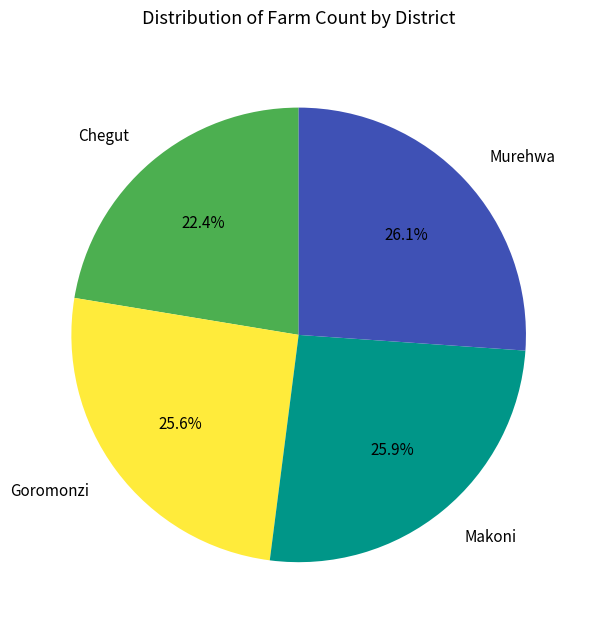

Does any single category account for the majority?

No